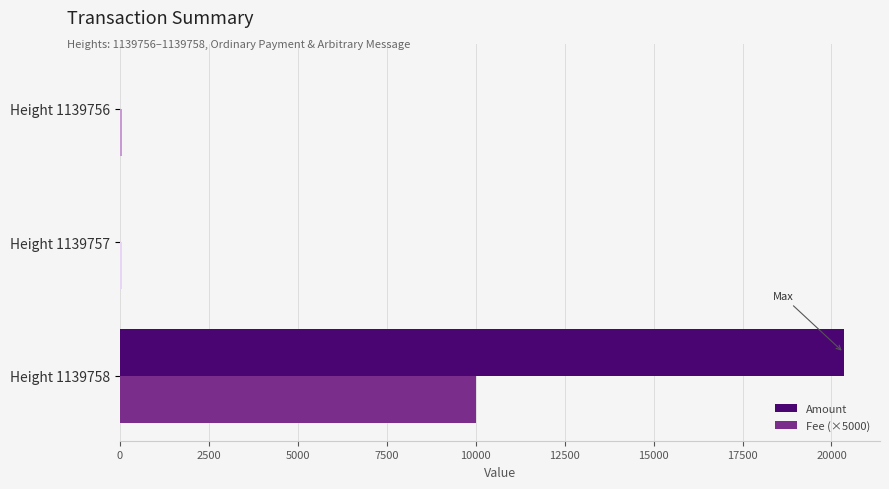

Which series has the largest total across all categories?

Amount